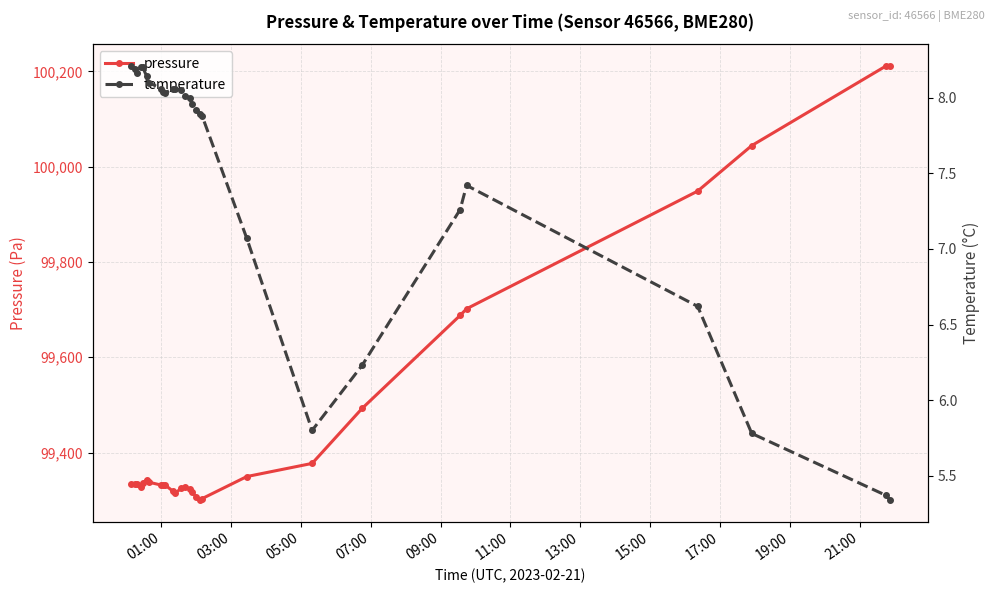

What is the minimum value for pressure?

99300.5